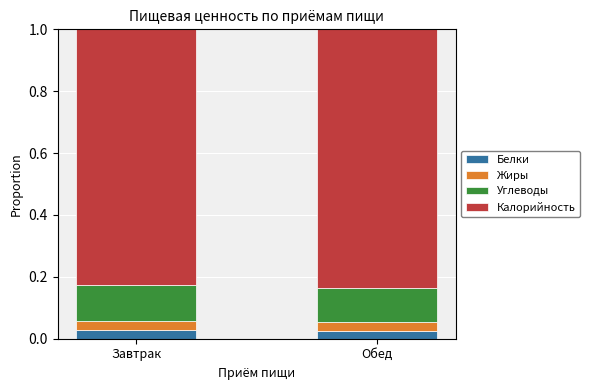

The Углеводы series shows 0.1 at Завтрак. True or false?

True